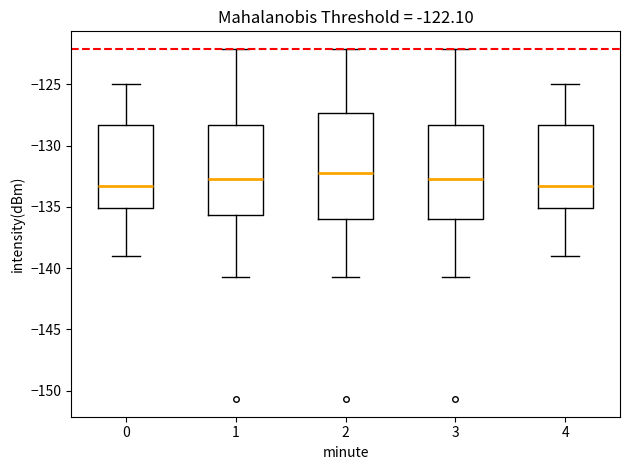

Comparing the boxes themselves (not the whiskers), which one is the tallest?

2